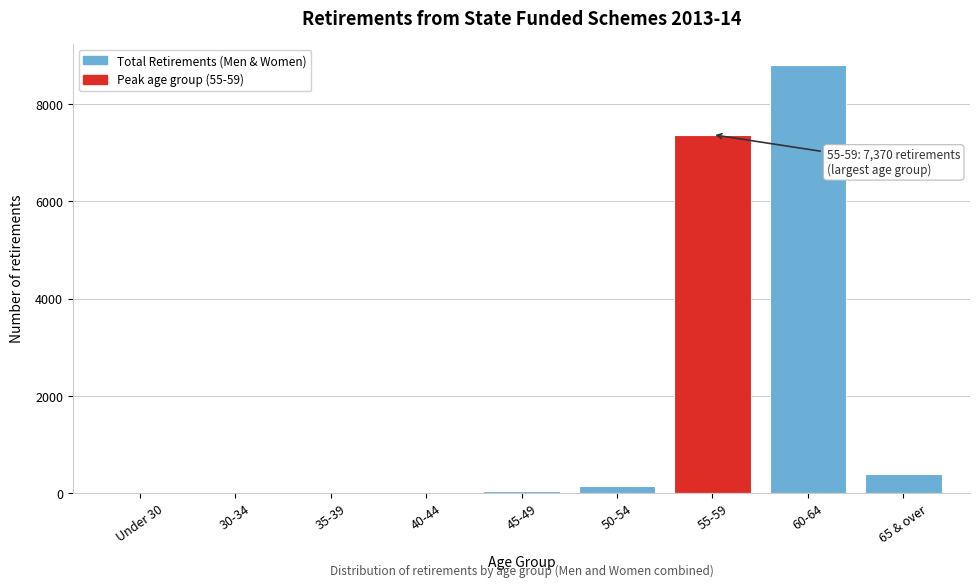

What is the greatest value displayed?

8800